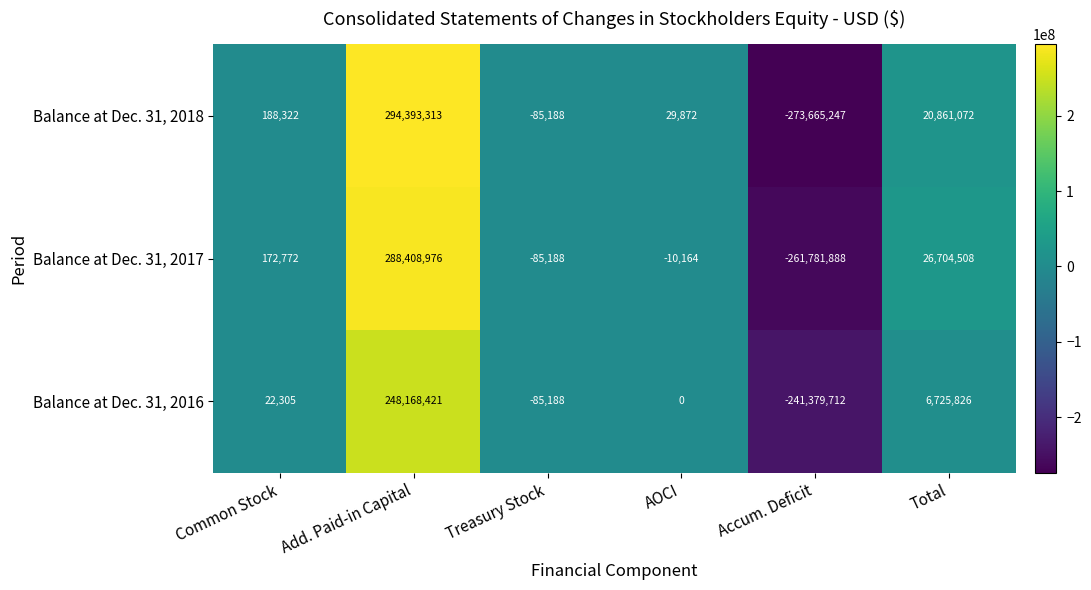

Which series has the widest spread of values?

Balance at Dec. 31, 2018